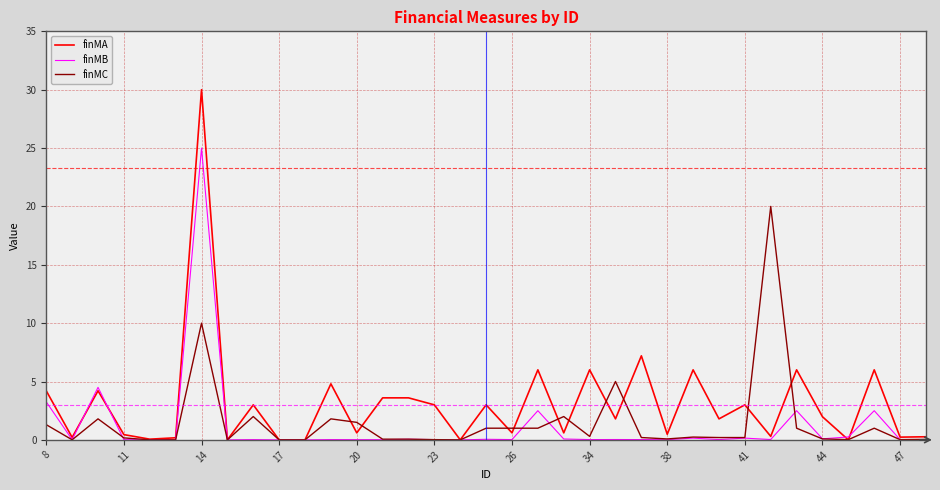

Which series has the largest total across all categories?

finMA